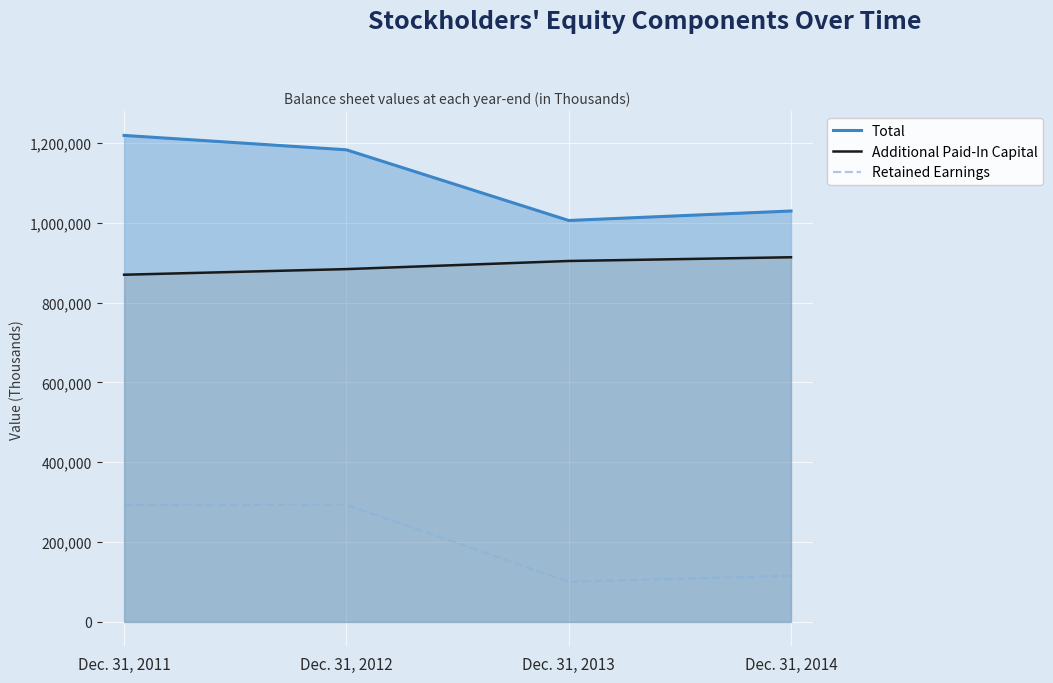

What is the difference between the highest and lowest values at Dec. 31, 2014?

913667